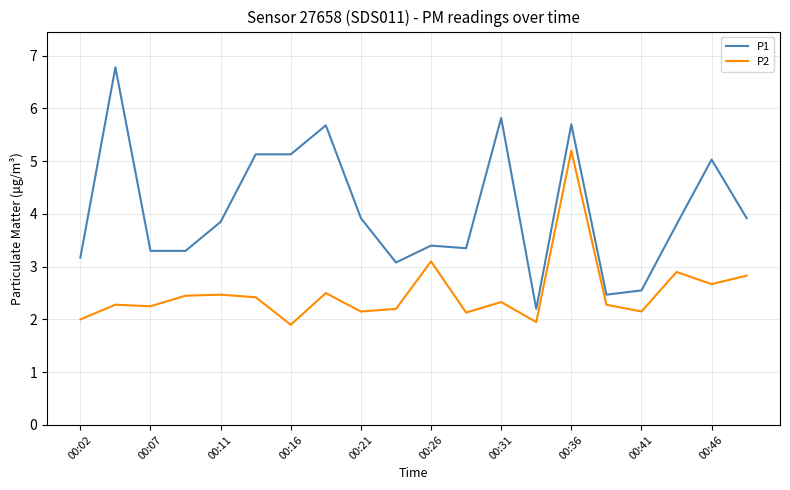

Which series has the largest total across all categories?

P1